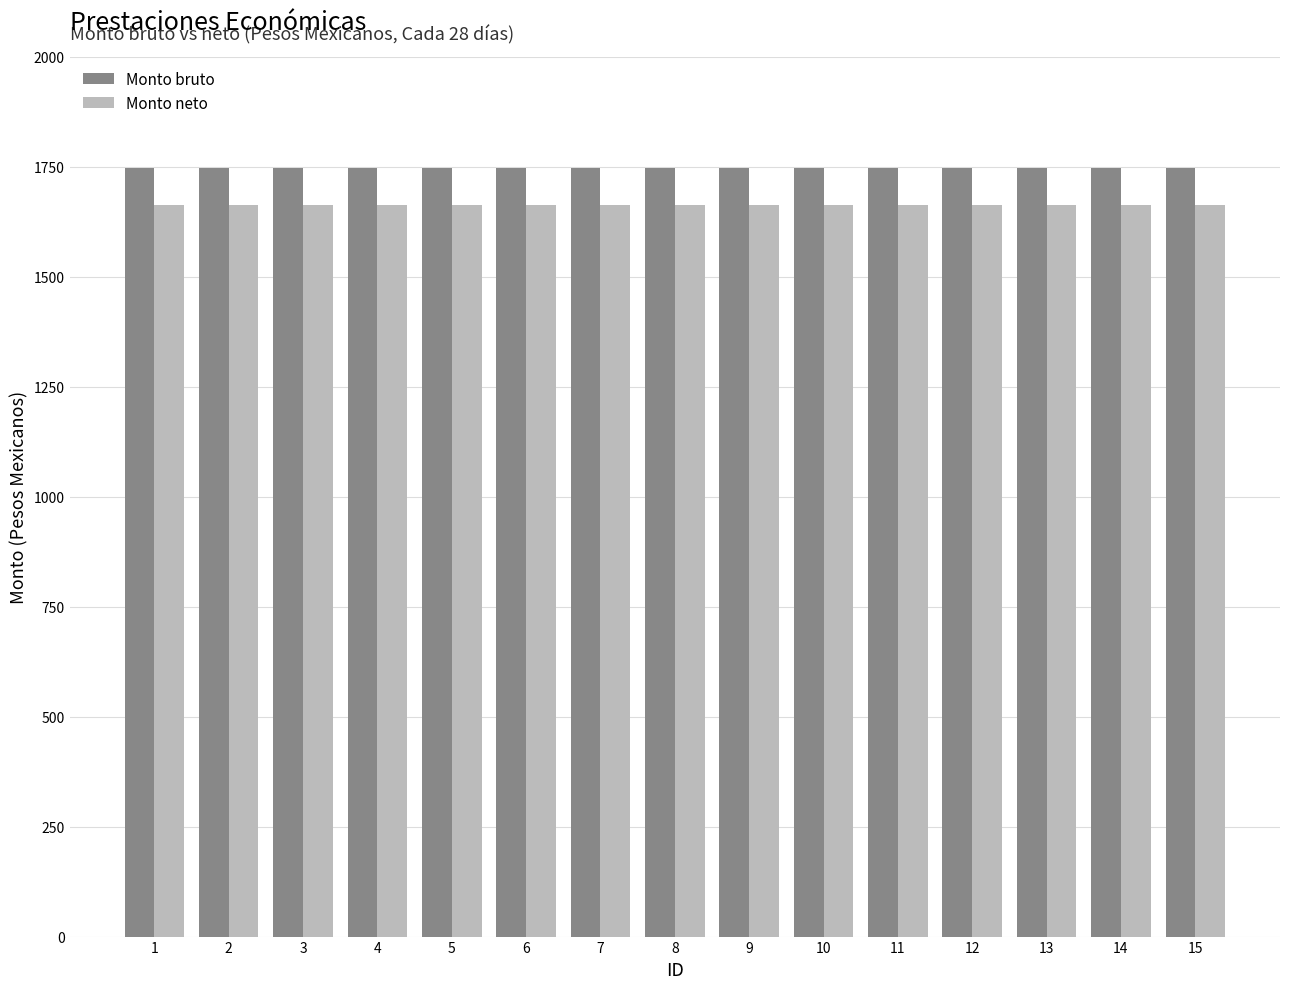

What is the minimum value for Monto bruto?

1746.7